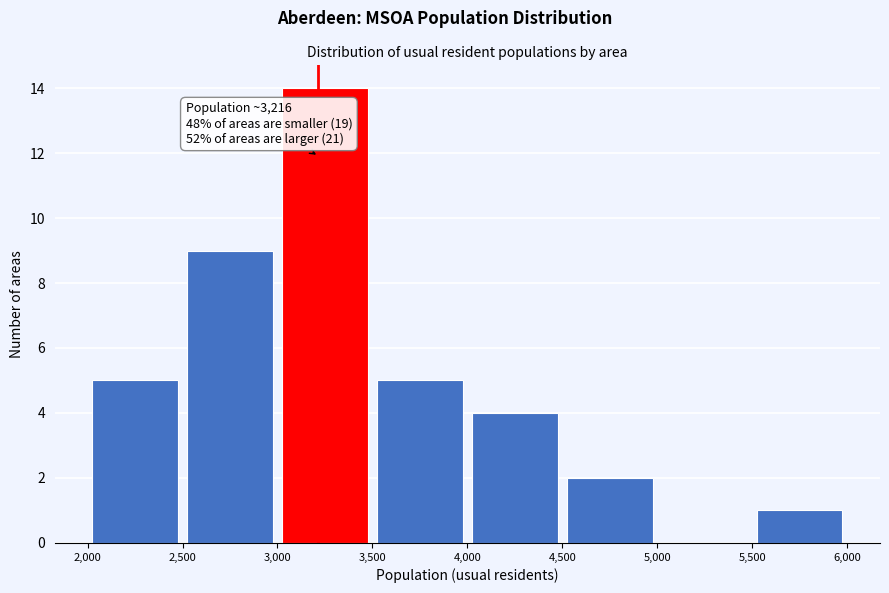

Over which range of the x-axis is the bar tallest?

3,000 to 3,500